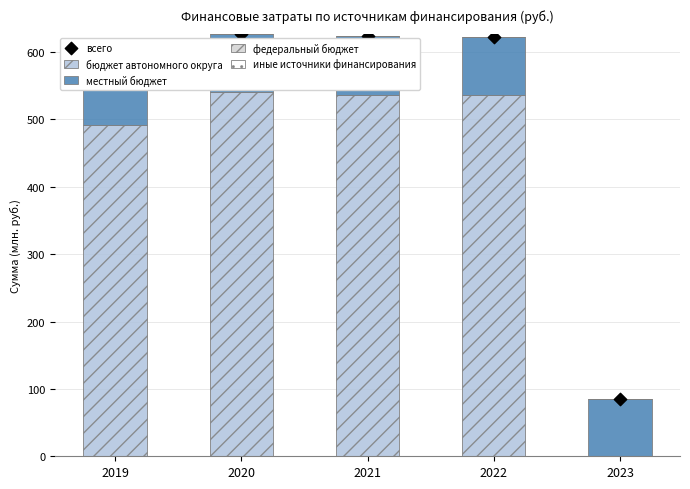

At how many categories does at least one series exceed 311?

4